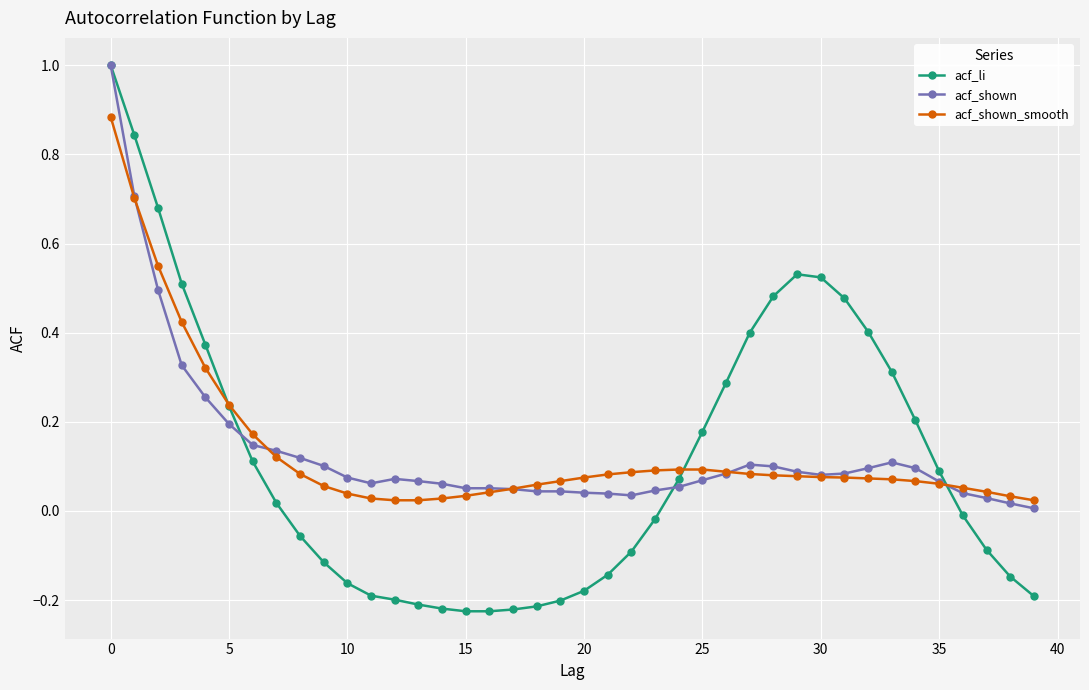

Which series has the widest spread of values?

acf_li